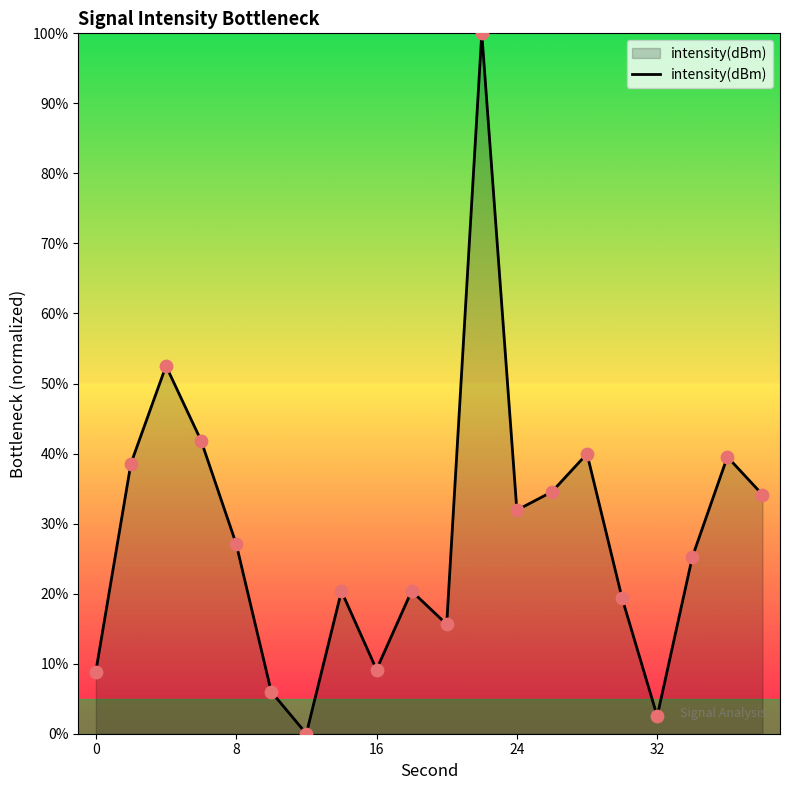

What is the greatest value displayed?

100.0